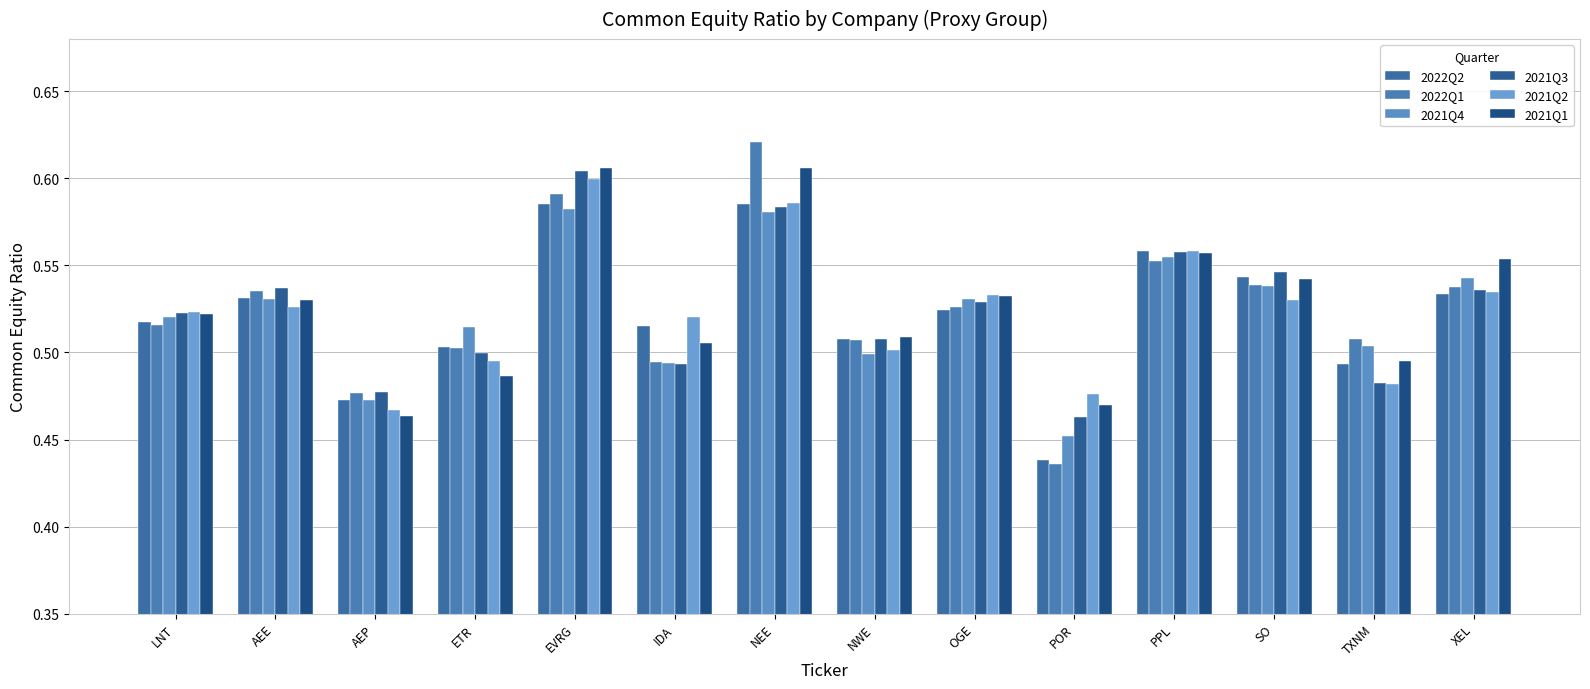

How many groups of bars are there?

14